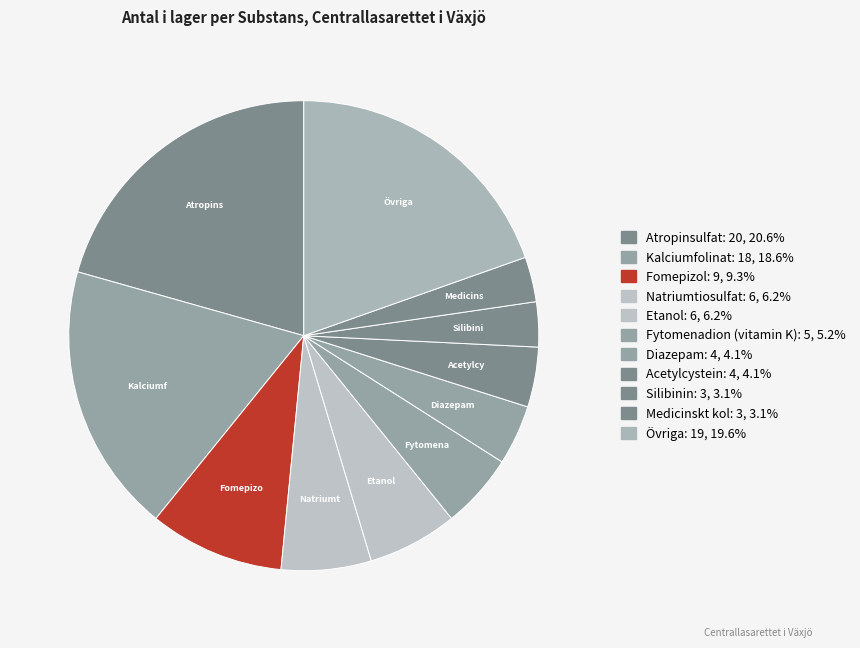

Which slice is the largest?

Atropinsulfat